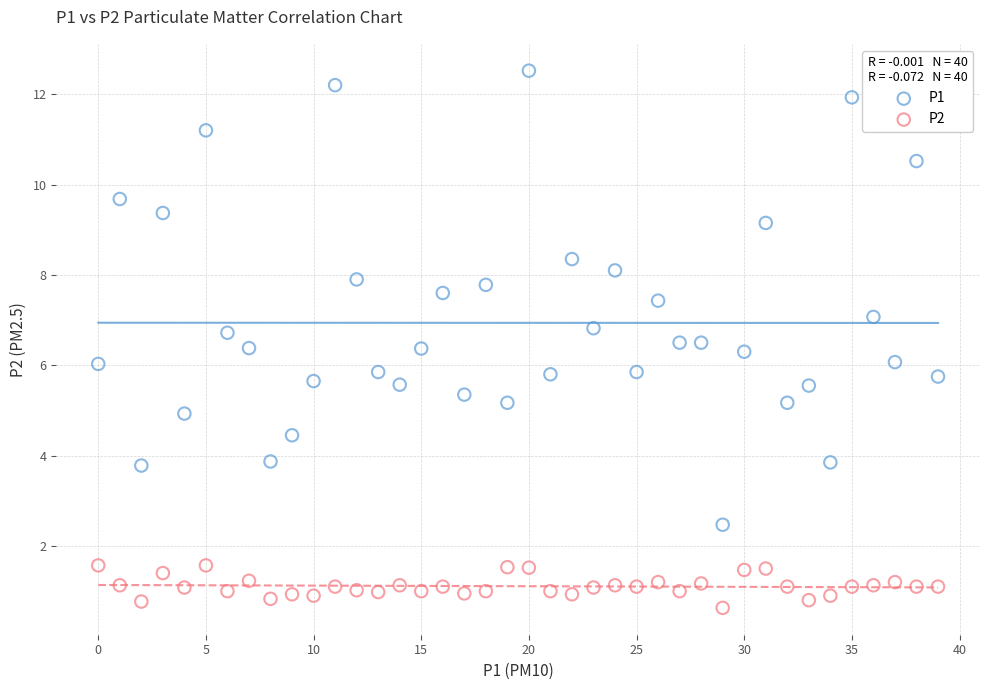

Which series reaches the minimum Y coordinate?

P2